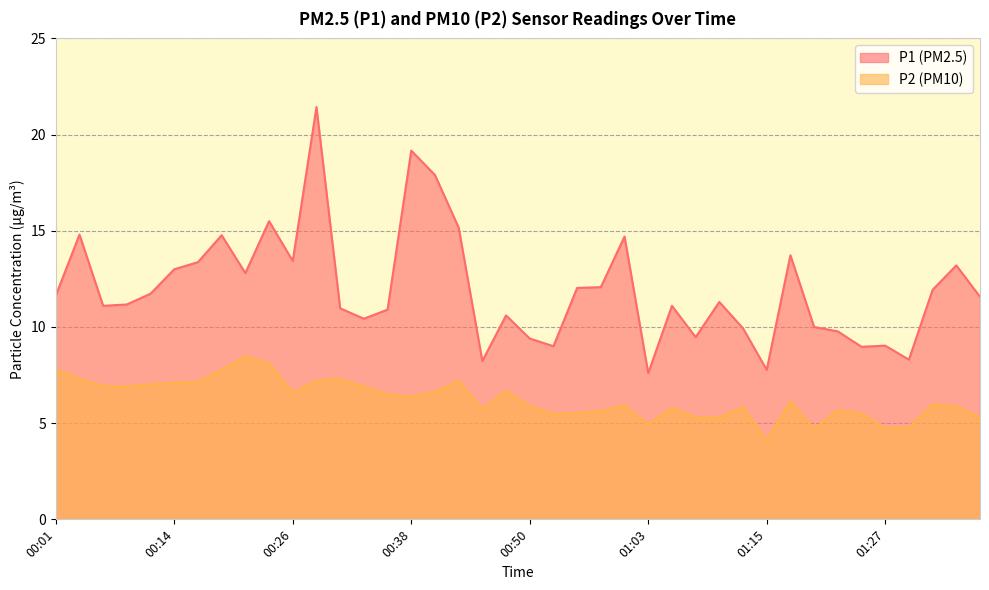

Where is the first local minimum for P1?

00:06